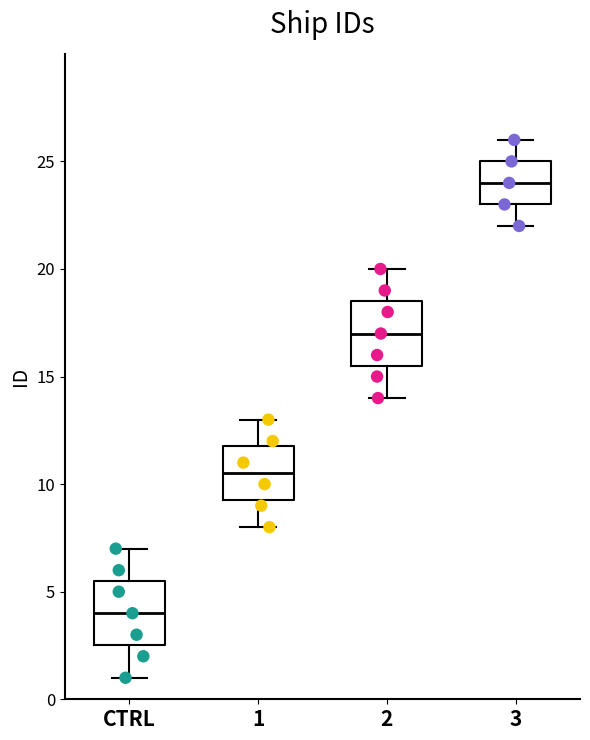

Where is the upper edge of the box for 3 on the y-axis? The values are not printed on the chart, so give them approximately, as read against the axis.

25.0